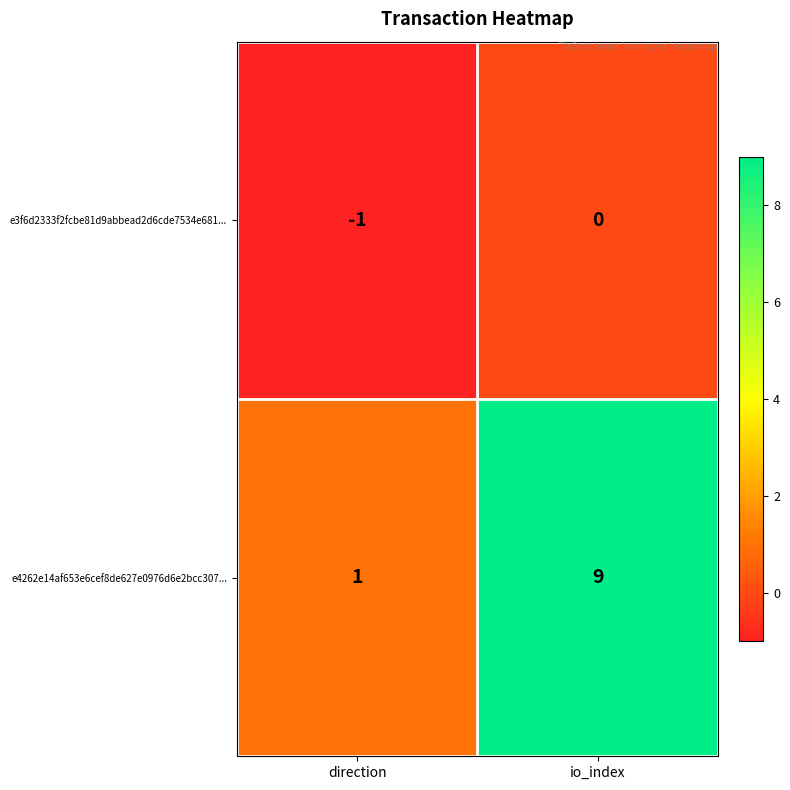

What is the difference between the e4262e14af653e6cef8de627e0976d6e2bcc307... values at direction and io_index?

8